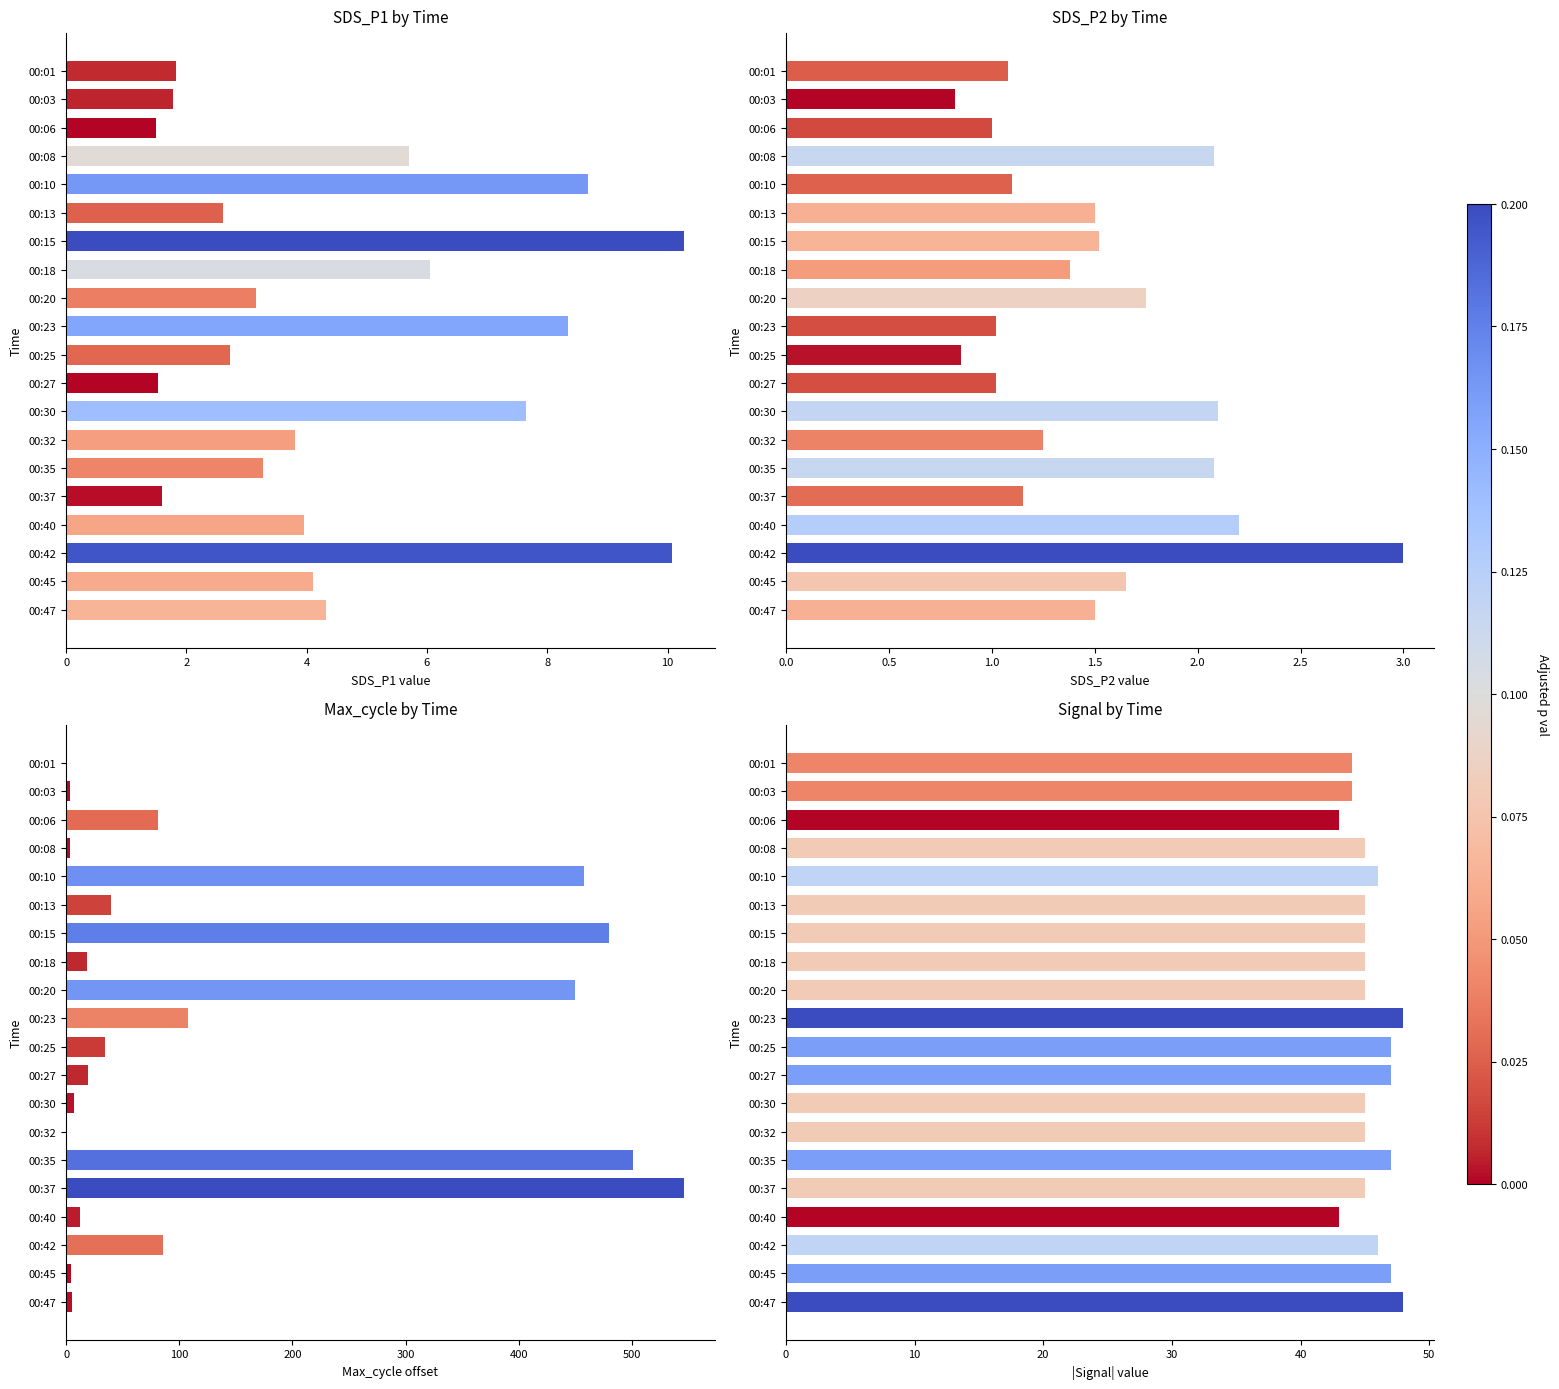

What is the difference between the maximum and minimum values in the Max_cycle by Time series?

546.0